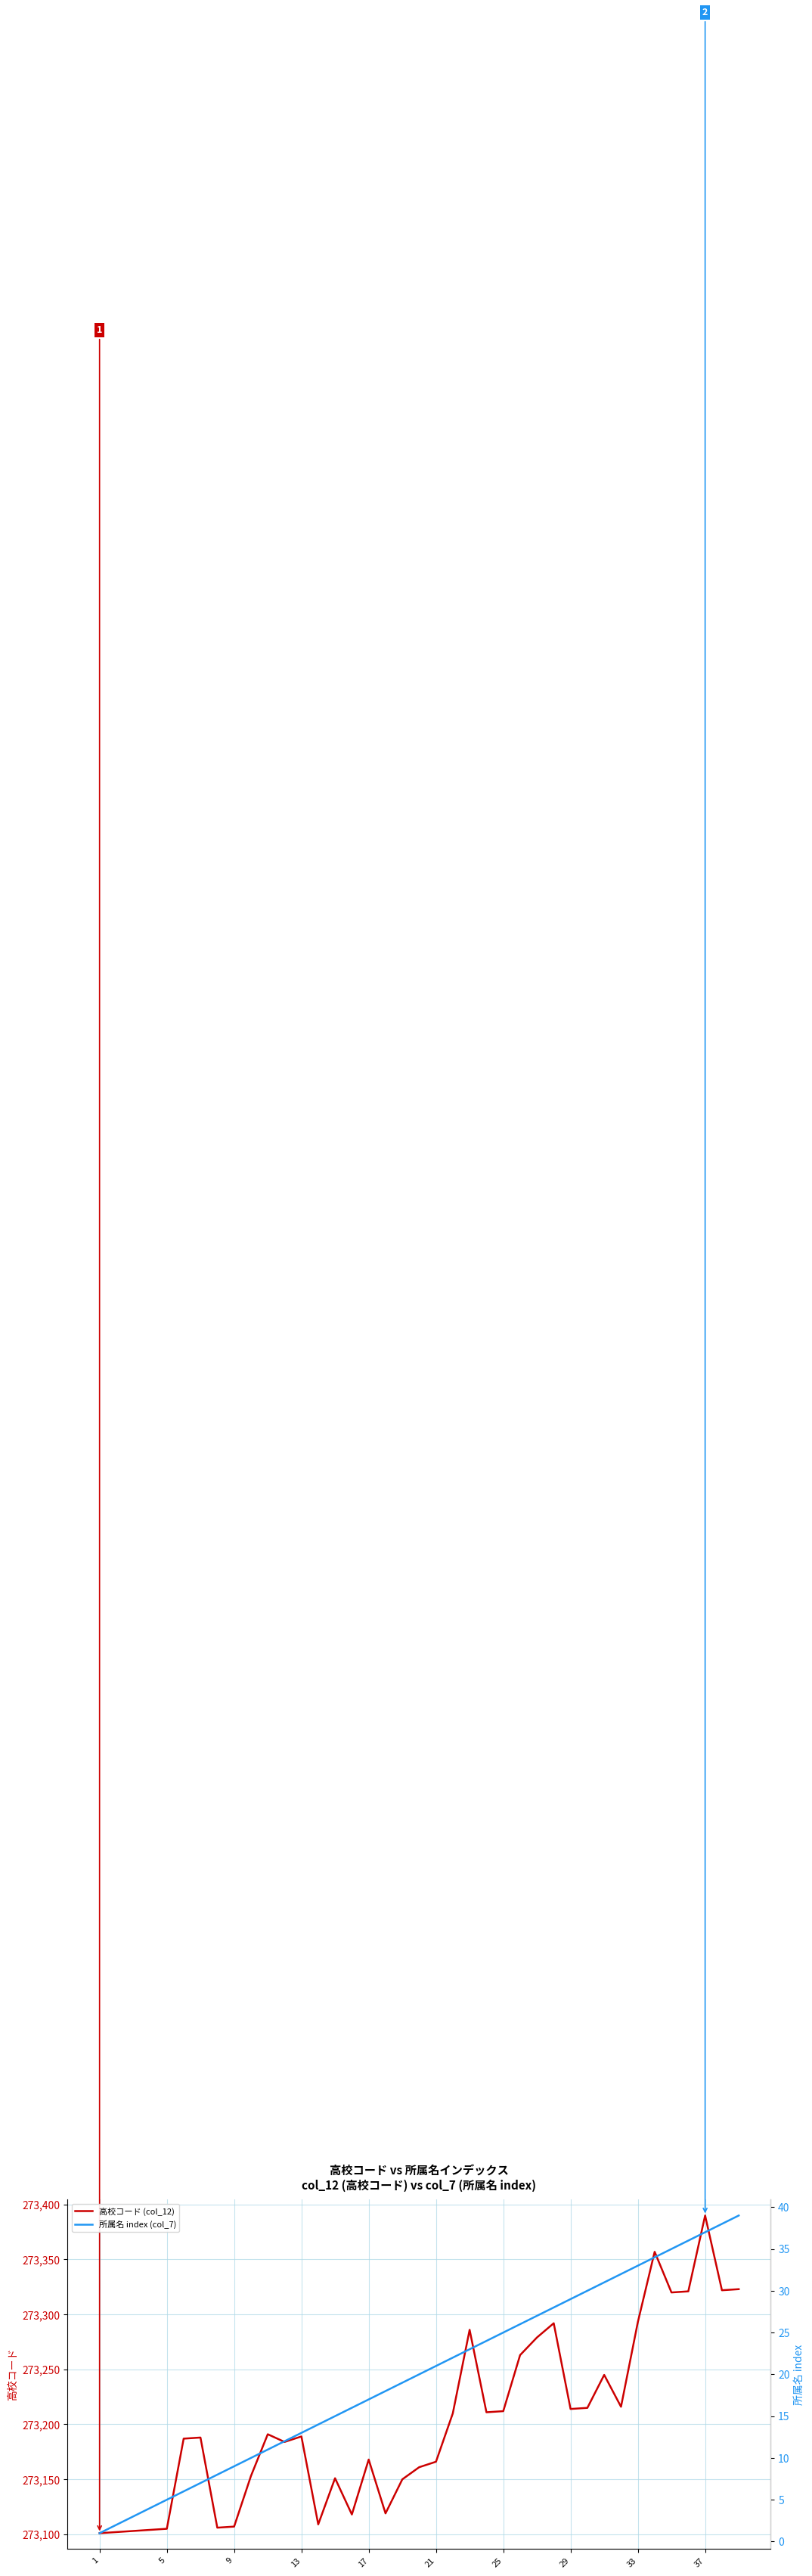

What is the smallest value displayed?

1